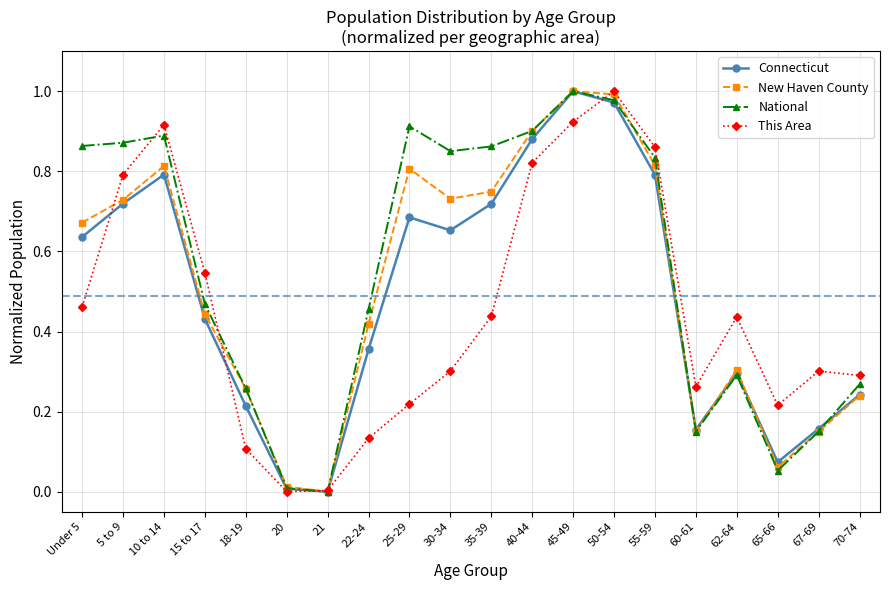

Which series changed the most between Under 5 and 45-49?

This Area